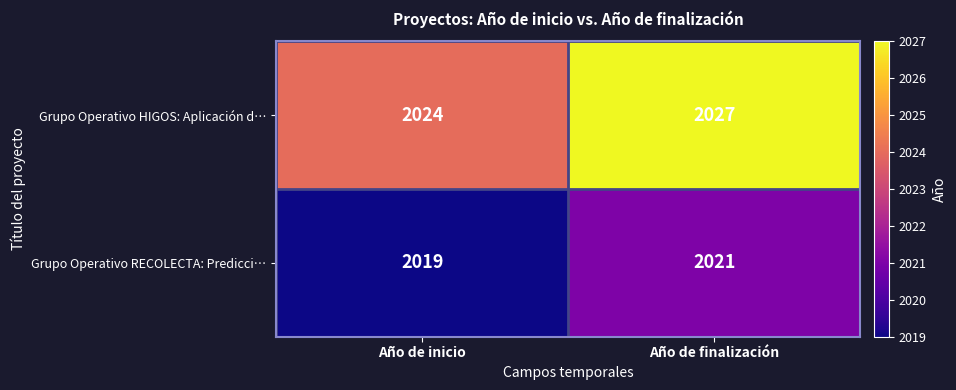

Reading left to right, list all the values displayed in this chart.

Grupo Operativo HIGOS: Aplicación d…: Año de inicio=2024	Año de finalización=2027
Grupo Operativo RECOLECTA: Predicci…: Año de inicio=2019	Año de finalización=2021